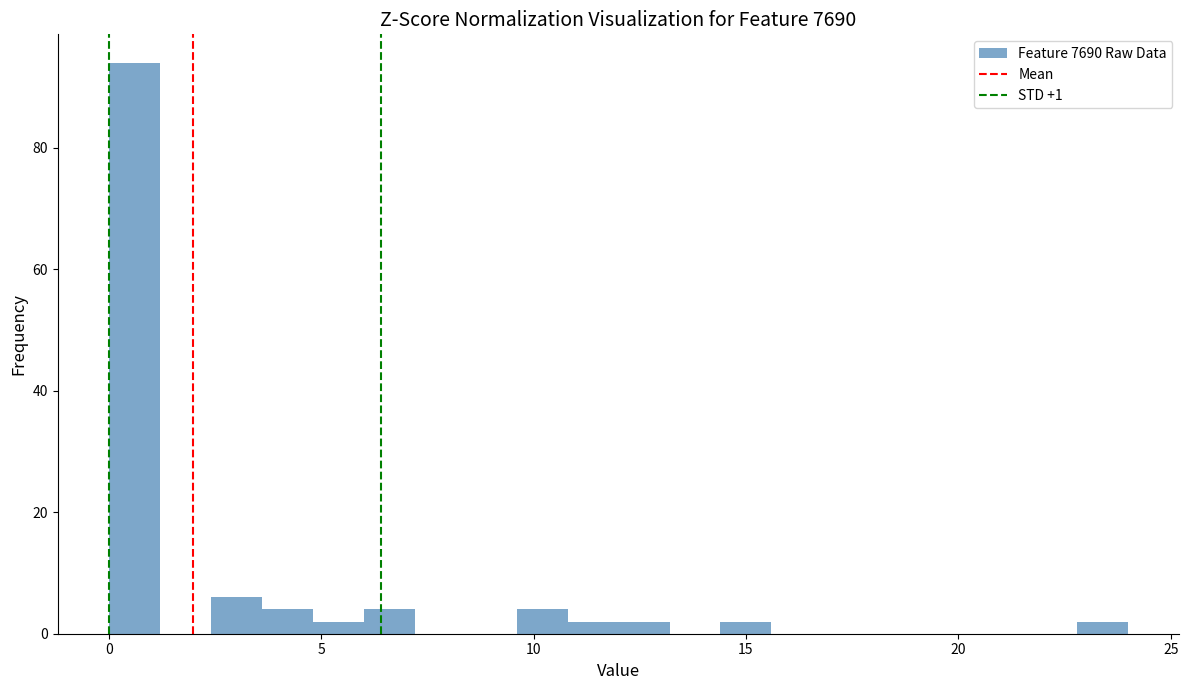

Read against the x-axis, roughly where is the centre of the tallest bar?

0.5